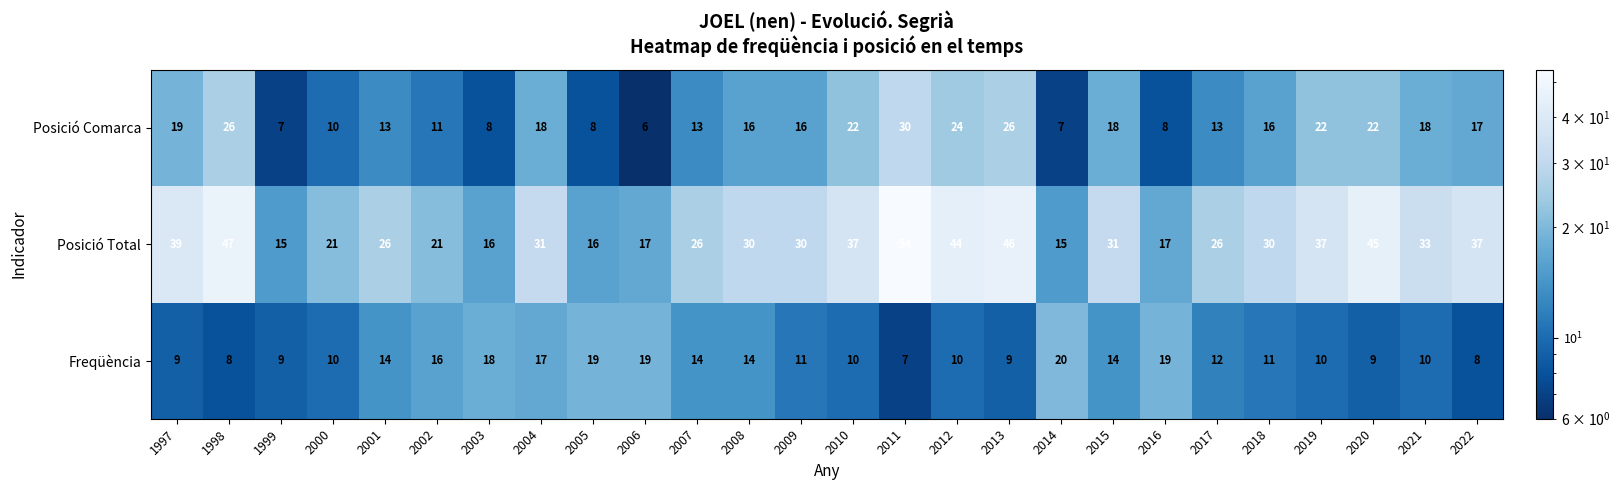

What is the sum of all Freqüència values?

327